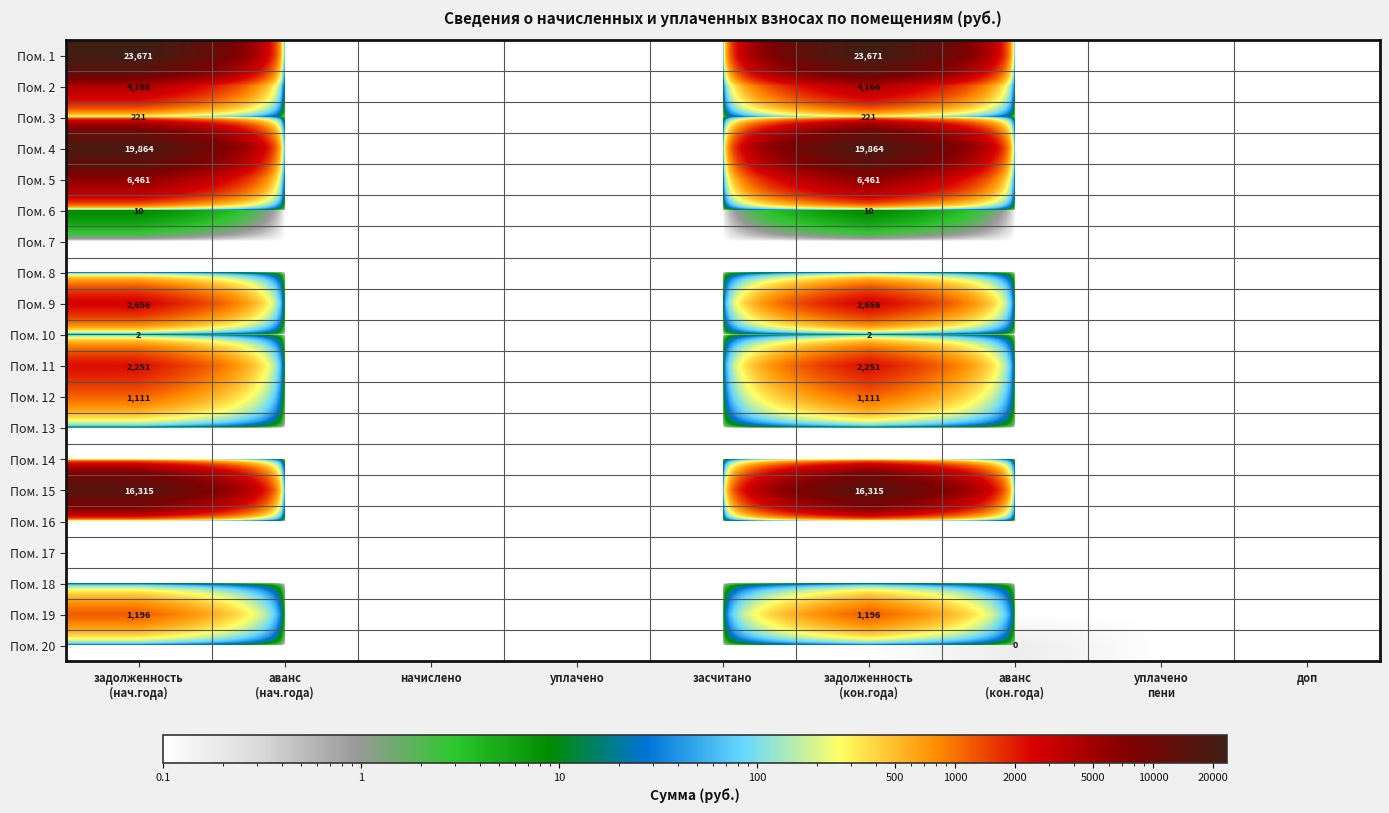

How many distinct data groups are displayed?

20